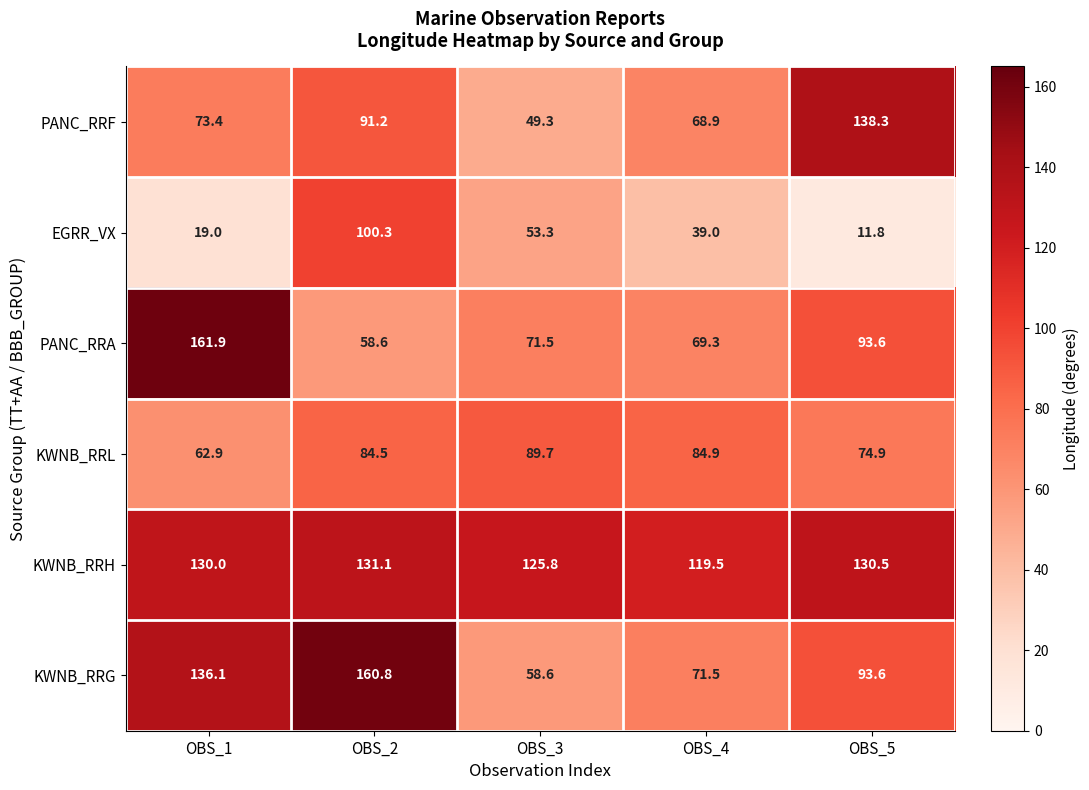

Between OBS_2 and OBS_3, which series saw the biggest shift?

KWNB_RRG